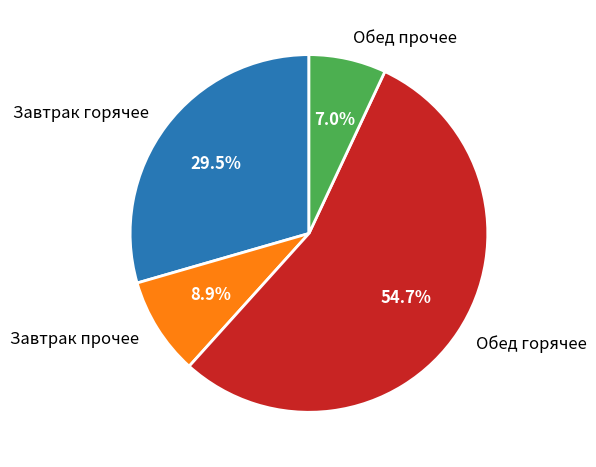

How many segments does this pie chart have?

4